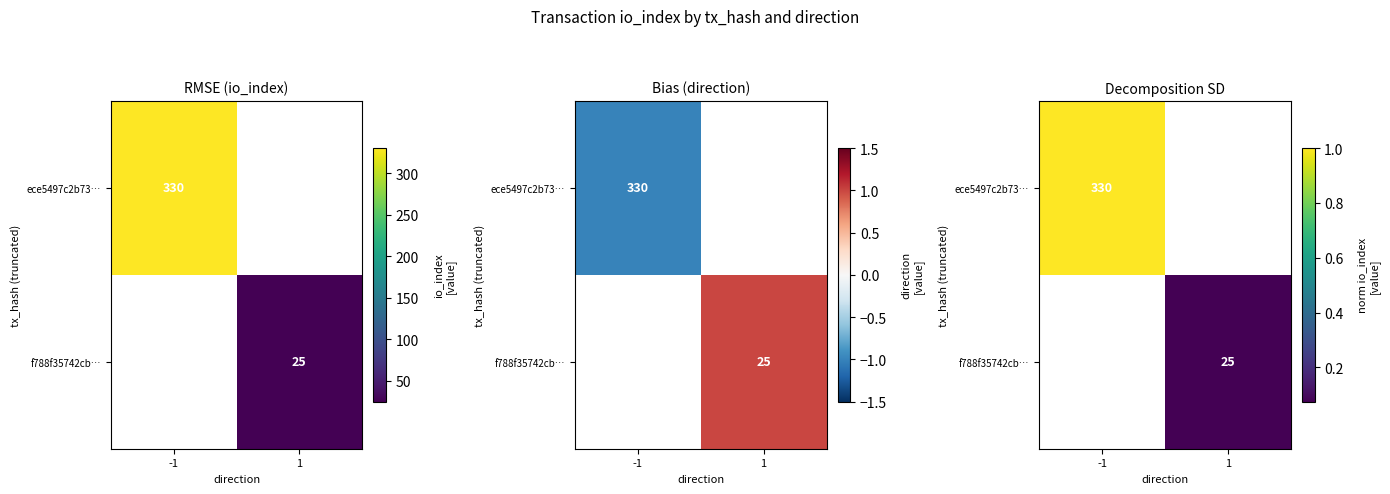

At which label does f788f35742cb… reach its peak?

-1